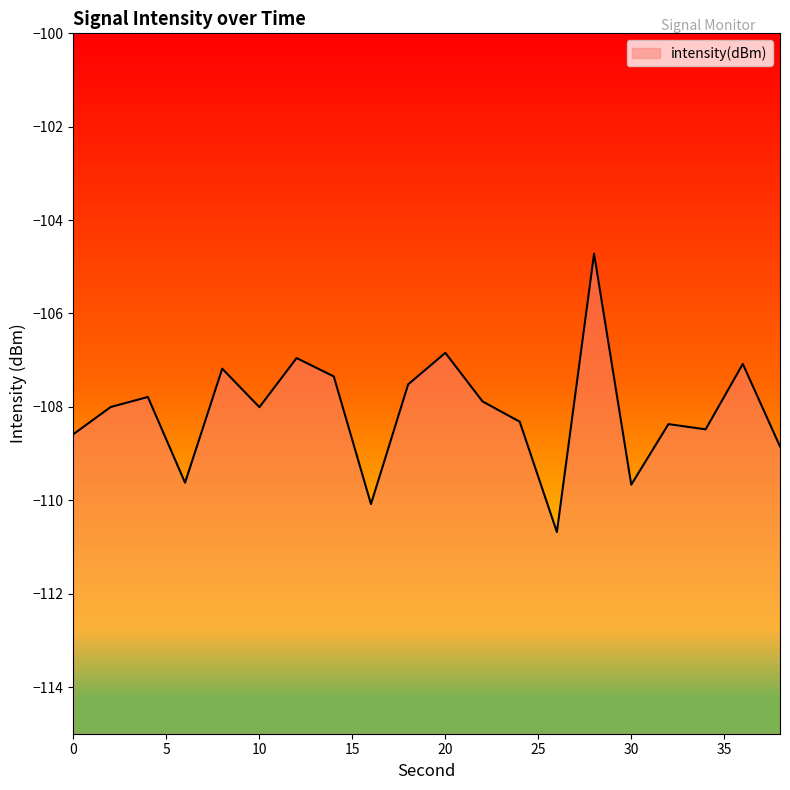

Reading right to left, extract all data points from this chart.

-108.8	-107.1	-108.5	-108.4	-109.7	-104.7	-110.7	-108.3	-107.9	-106.8	-107.5	-110.1	-107.3	-107.0	-108.0	-107.2	-109.6	-107.8	-108.0	-108.6